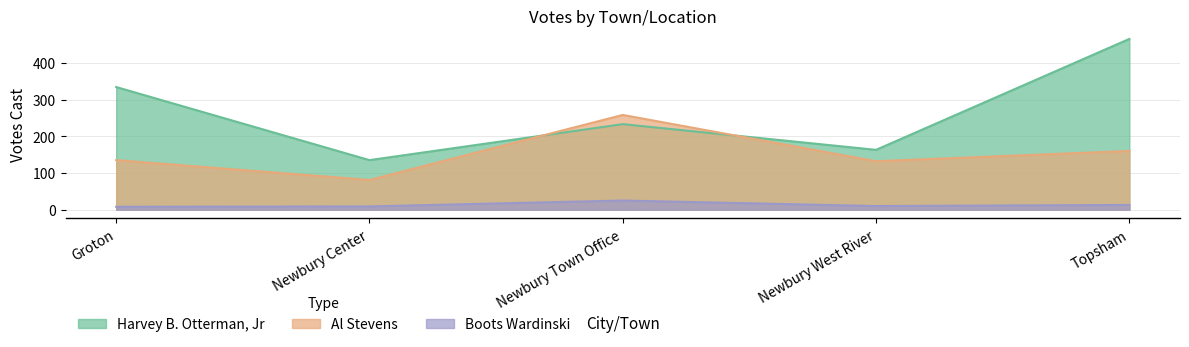

What is the difference between the highest and lowest values at Newbury Town Office?

233